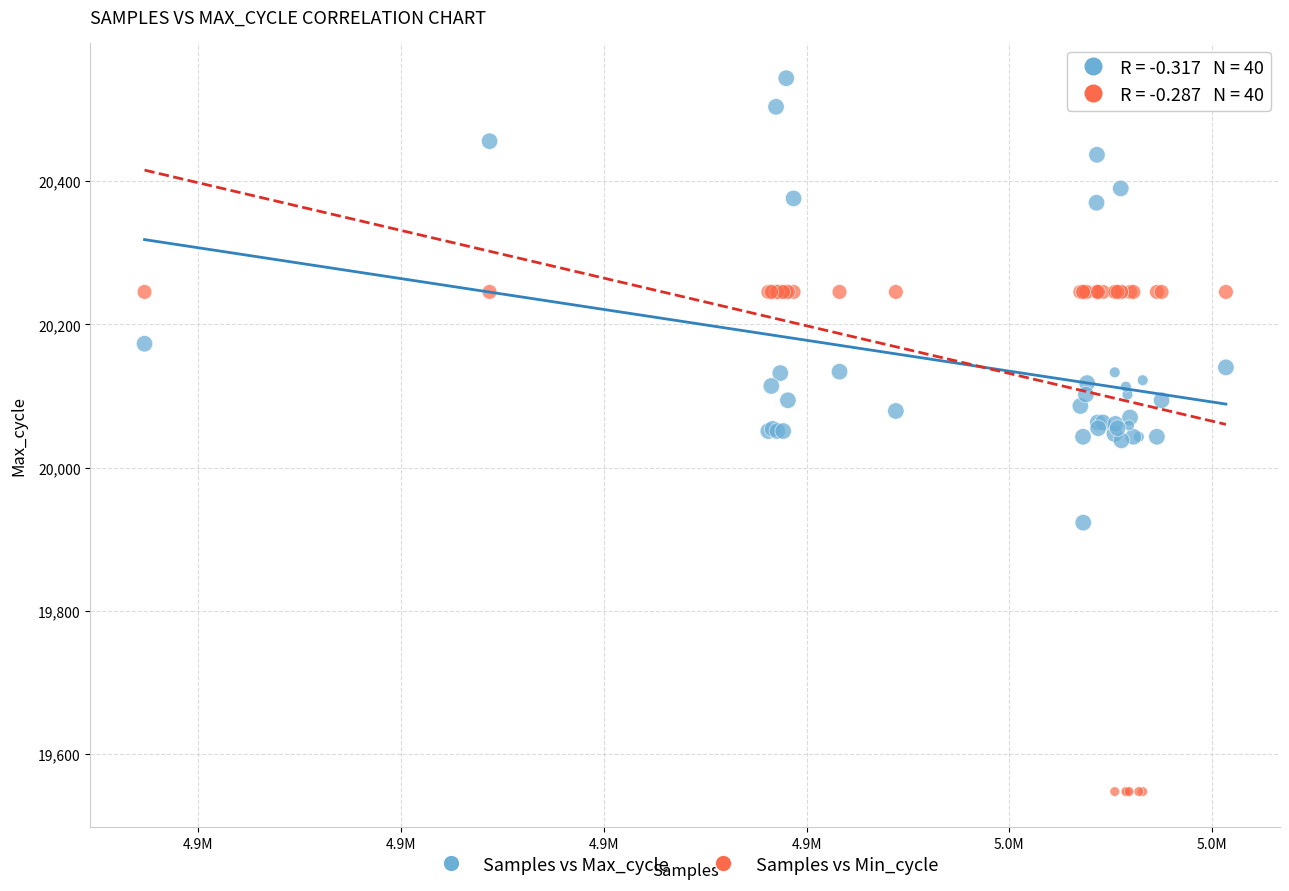

In the Samples vs Min_cycle series, what Y value is closest to 19896?

19547.3